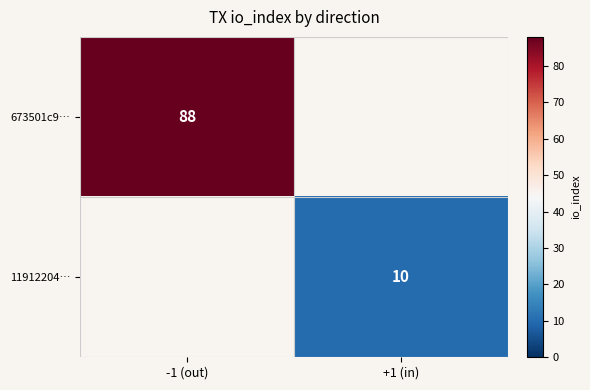

What is the smallest value displayed?

10.0